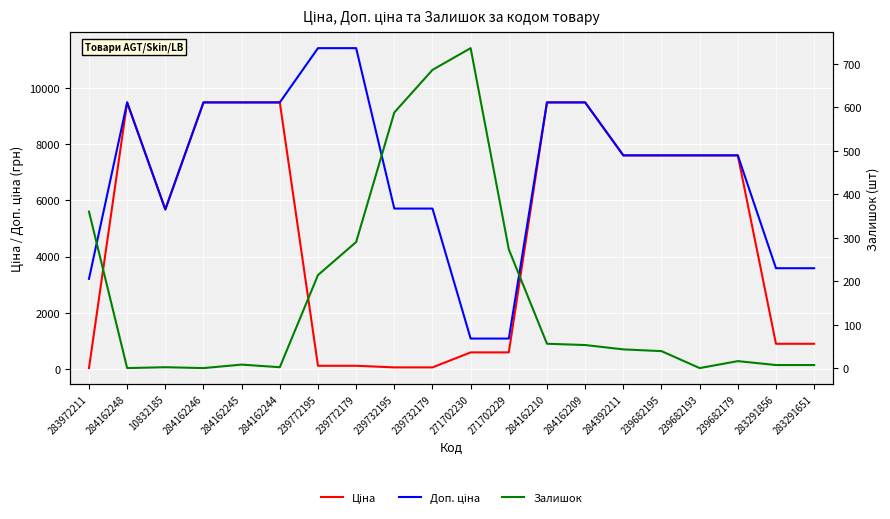

Reading left to right, transcribe all the data shown in this chart.

Ціна: 283972211=32.0	284162248=9480.1	10832185=5673.8	284162246=9480.1	284162245=9480.1	284162244=9480.1	239772195=114.1	239772179=114.1	239732195=57.0	239732179=57.0	271702230=589.9	271702229=589.9	284162210=9480.1	284162209=9480.1	284392211=7596.5	239682195=7596.5	239682193=7596.5	239682179=7596.5	283291856=895.9	283291651=895.9
Доп. ціна: 283972211=3205.0	284162248=9480.1	10832185=5673.8	284162246=9480.1	284162245=9480.1	284162244=9480.1	239772195=11410.0	239772179=11410.0	239732195=5705.0	239732179=5705.0	271702230=1081.7	271702229=1081.7	284162210=9480.1	284162209=9480.1	284392211=7596.5	239682195=7596.5	239682193=7596.5	239682179=7596.5	283291856=3583.6	283291651=3583.6
Залишок: 283972211=360.0	284162248=0.0	10832185=2.0	284162246=0.0	284162245=8.0	284162244=2.0	239772195=214.0	239772179=290.0	239732195=588.0	239732179=686.0	271702230=736.0	271702229=273.0	284162210=56.0	284162209=53.0	284392211=43.0	239682195=39.0	239682193=0.0	239682179=16.0	283291856=7.0	283291651=7.0